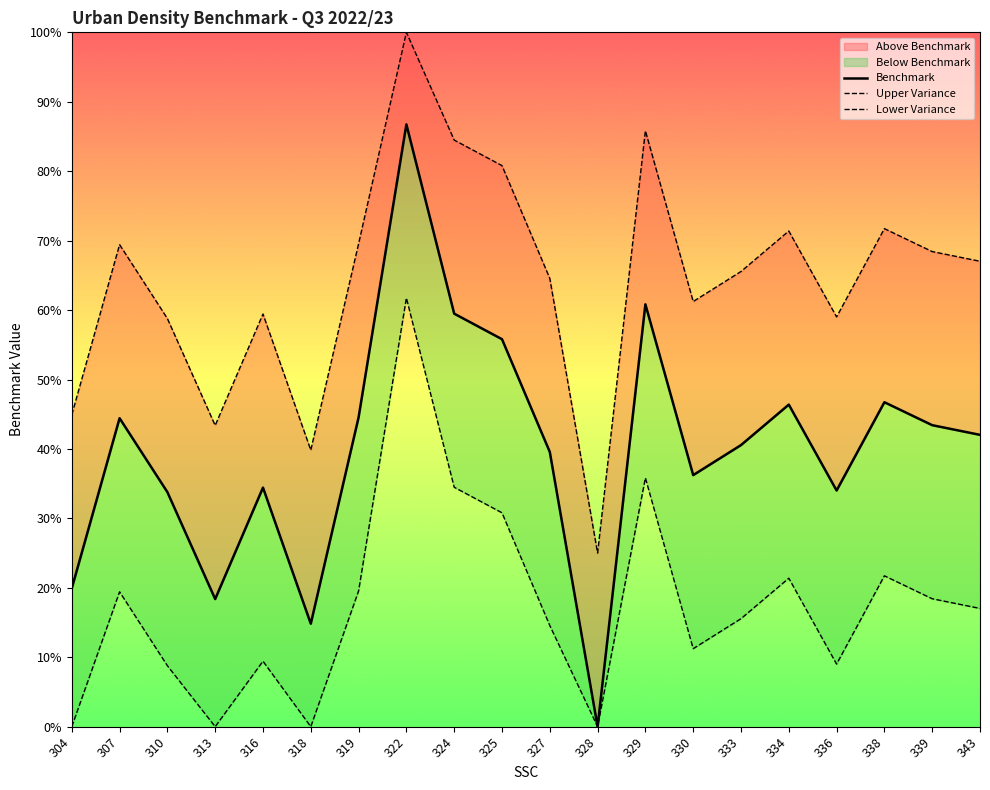

Reading right to left, list all the values displayed in this chart.

Benchmark: 0.4	0.4	0.5	0.3	0.5	0.4	0.4	0.6	0.0	0.4	0.6	0.6	0.9	0.4	0.1	0.3	0.2	0.3	0.4	0.2
Upper Variance: 0.7	0.7	0.7	0.6	0.7	0.7	0.6	0.9	0.2	0.6	0.8	0.8	1.0	0.7	0.4	0.6	0.4	0.6	0.7	0.4
Lower Variance: 0.2	0.2	0.2	0.1	0.2	0.2	0.1	0.4	0.0	0.1	0.3	0.3	0.6	0.2	0.0	0.1	0.0	0.1	0.2	0.0